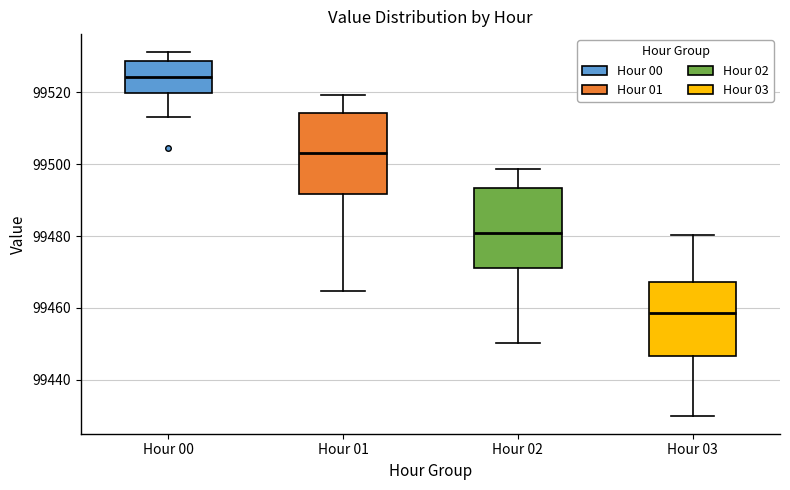

Reading left to right, read every box against the y-axis: the position of its median line, the range the box covers, and the ends of its whiskers. The values are not printed on the chart, so give them approximately, as read against the axis.

Hour 00: median 99524, box 99520 to 99528, whiskers 99514 to 99532
Hour 01: median 99504, box 99492 to 99514, whiskers 99464 to 99520
Hour 02: median 99480, box 99472 to 99494, whiskers 99450 to 99498
Hour 03: median 99458, box 99446 to 99468, whiskers 99430 to 99480